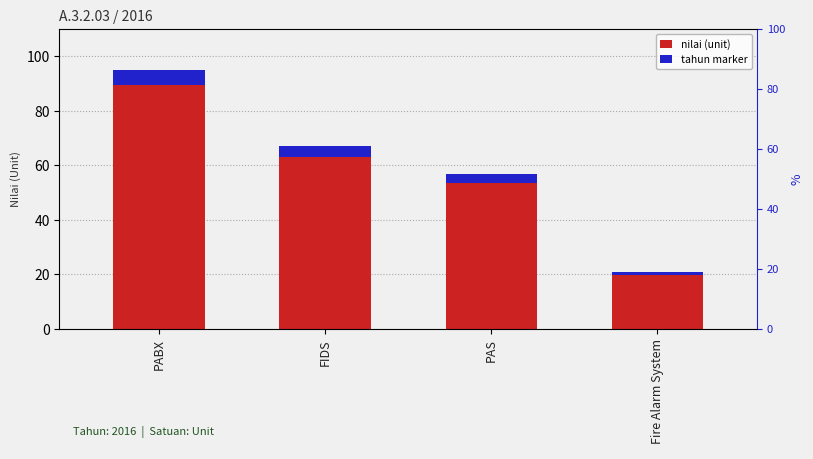

Rank the series by their average value, from highest to lowest.

nilai (unit), tahun marker